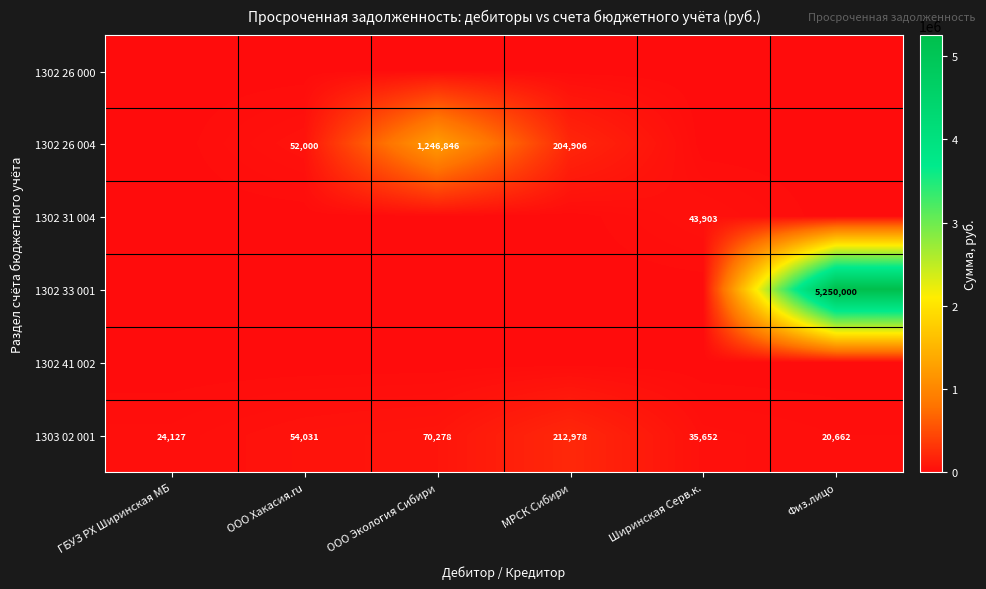

What is the total value across all series at Физ.лицо?

5270662.1